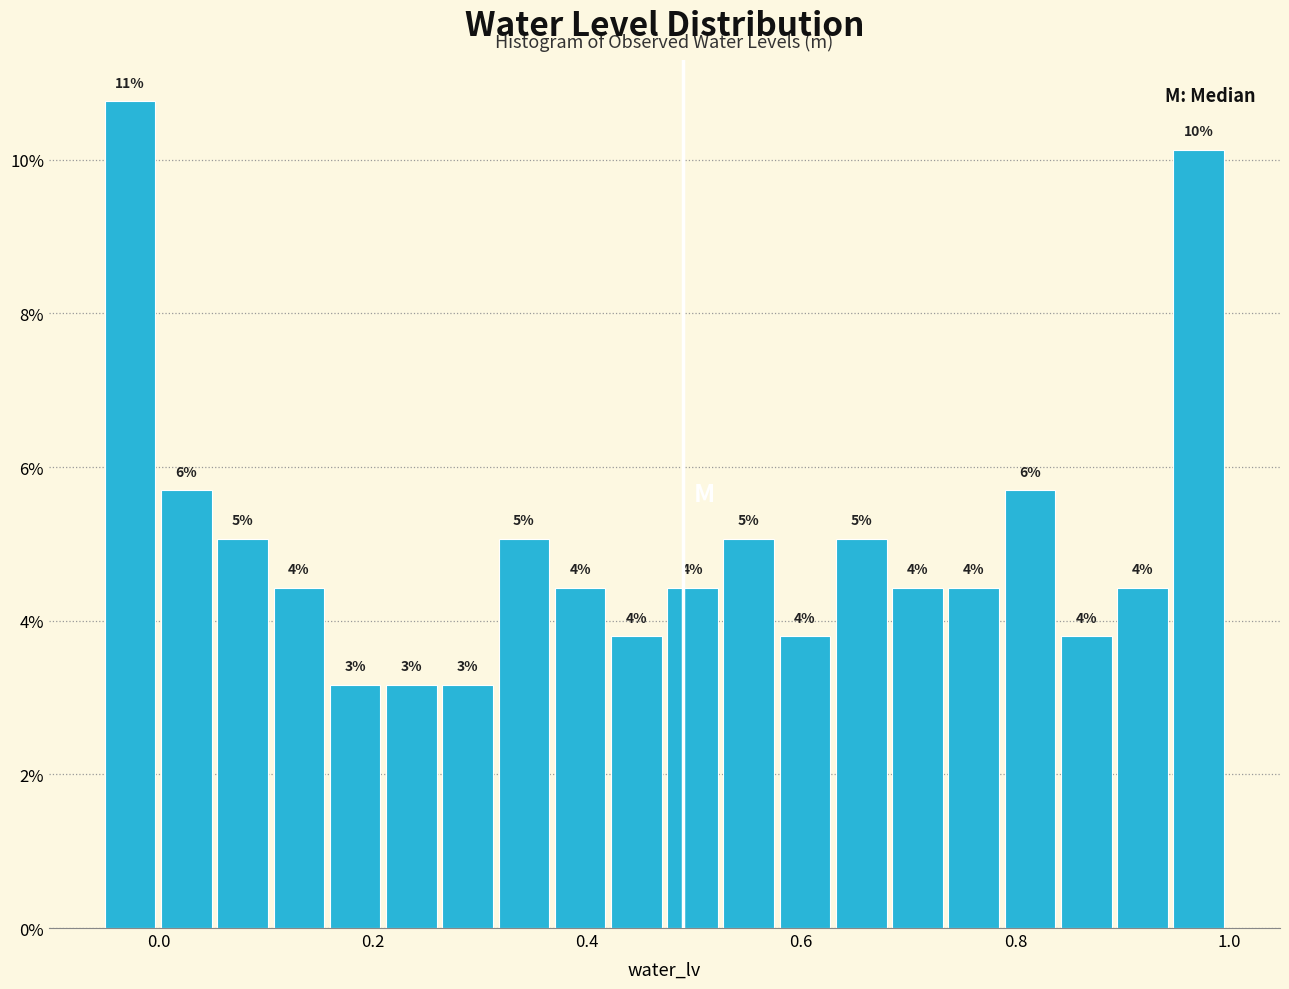

Around what value on the x-axis is the tallest bar? Give the approximate position of its centre, as read against the axis.

-0.02